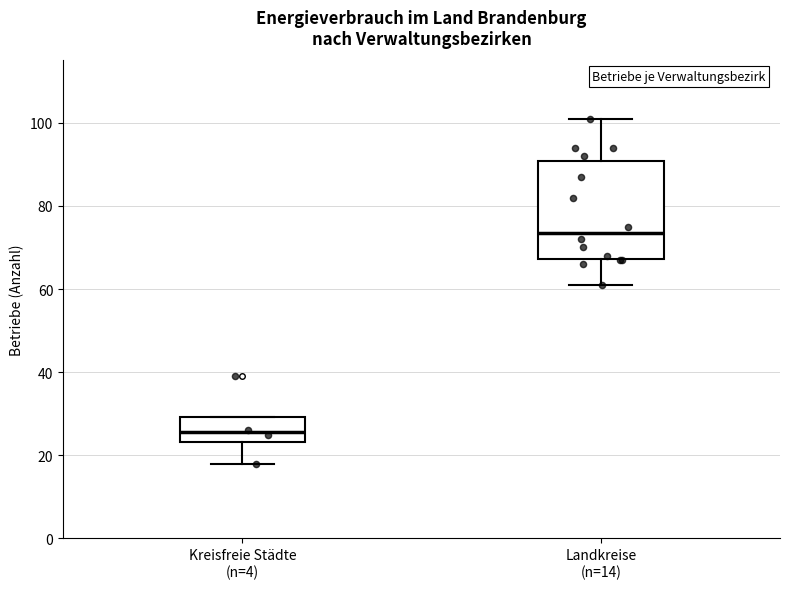

Reading left to right, read every box against the y-axis: the position of its median line, the range the box covers, and the ends of its whiskers. The values are not printed on the chart, so give them approximately, as read against the axis.

Kreisfreie Städte (n=4): median 26, box 24 to 30, whiskers 18 to 30
Landkreise (n=14): median 74, box 68 to 90, whiskers 62 to 102